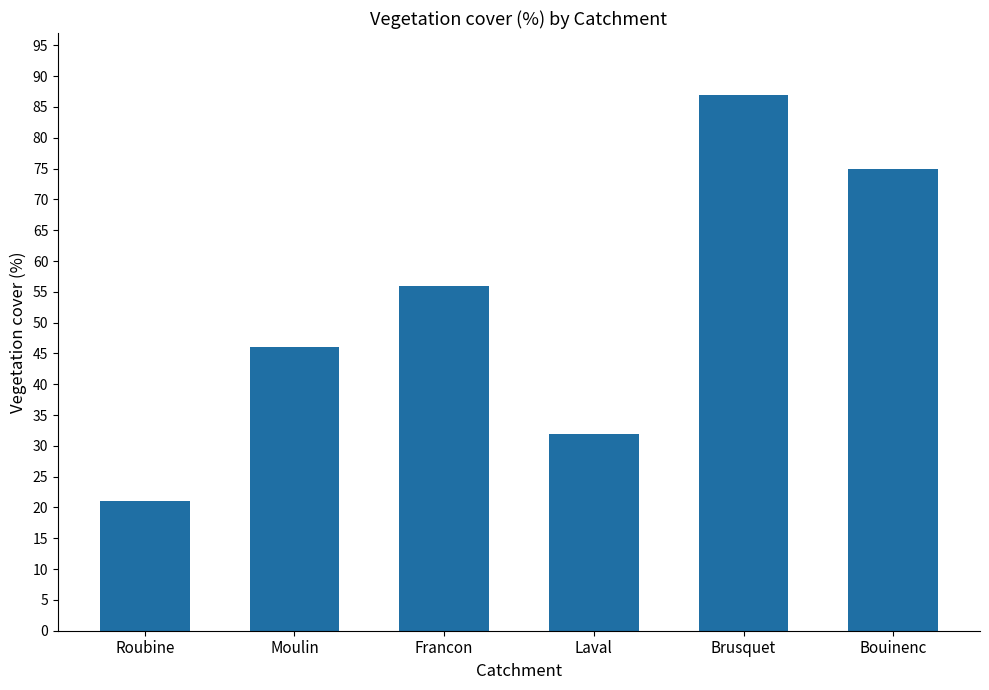

What is the greatest value displayed?

87